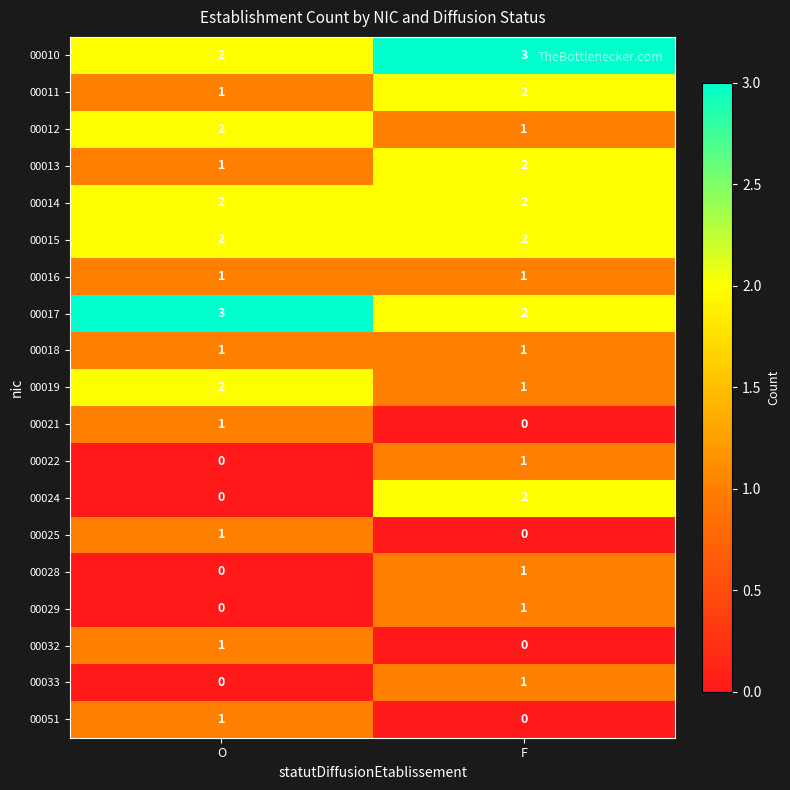

At how many categories does at least one series exceed 0?

2